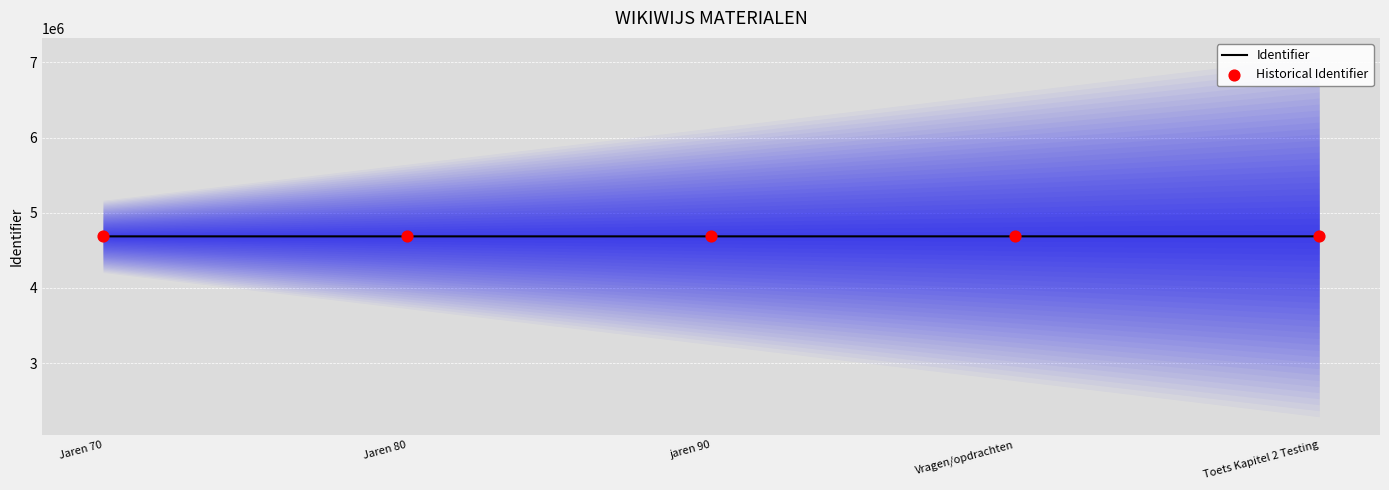

Which series reaches the minimum Y coordinate?

Identifier